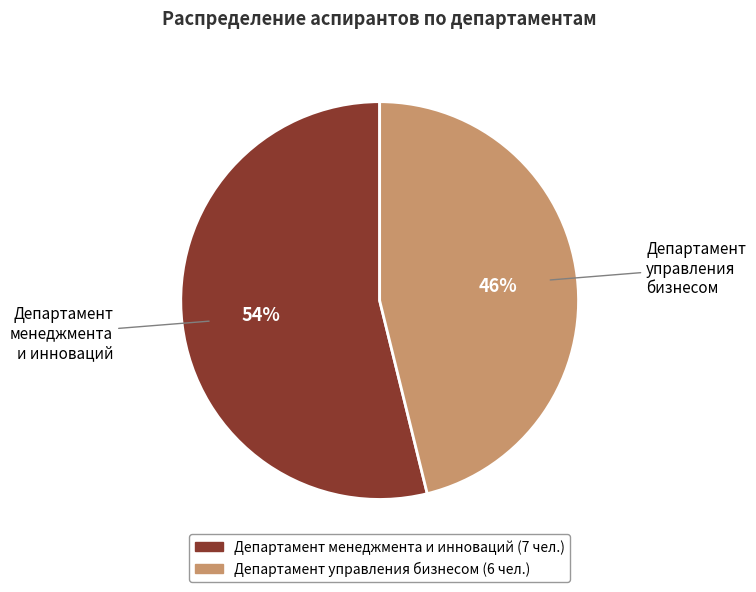

Combined, do Департамент управления бизнесом and Департамент менеджмента и инноваций account for over 50%?

Yes